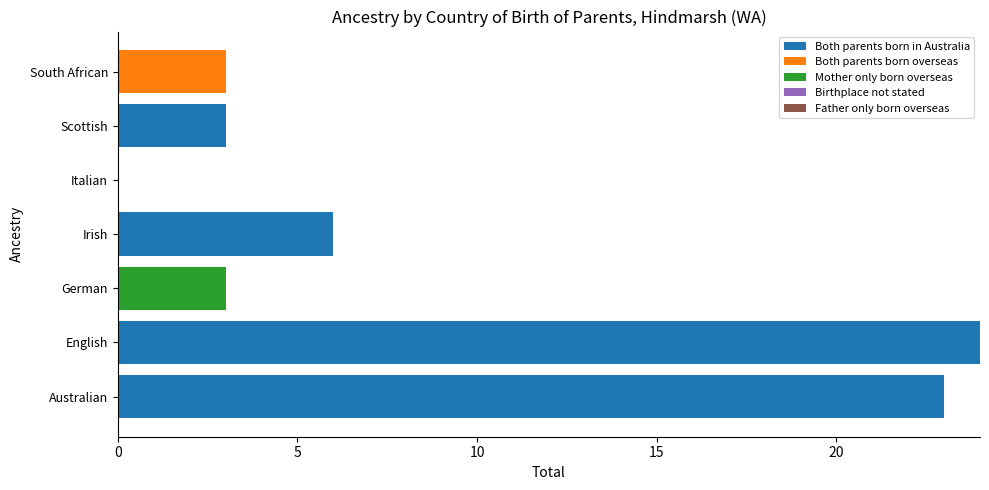

Is it true that Both parents born in Australia equals 23 at Australian?

True